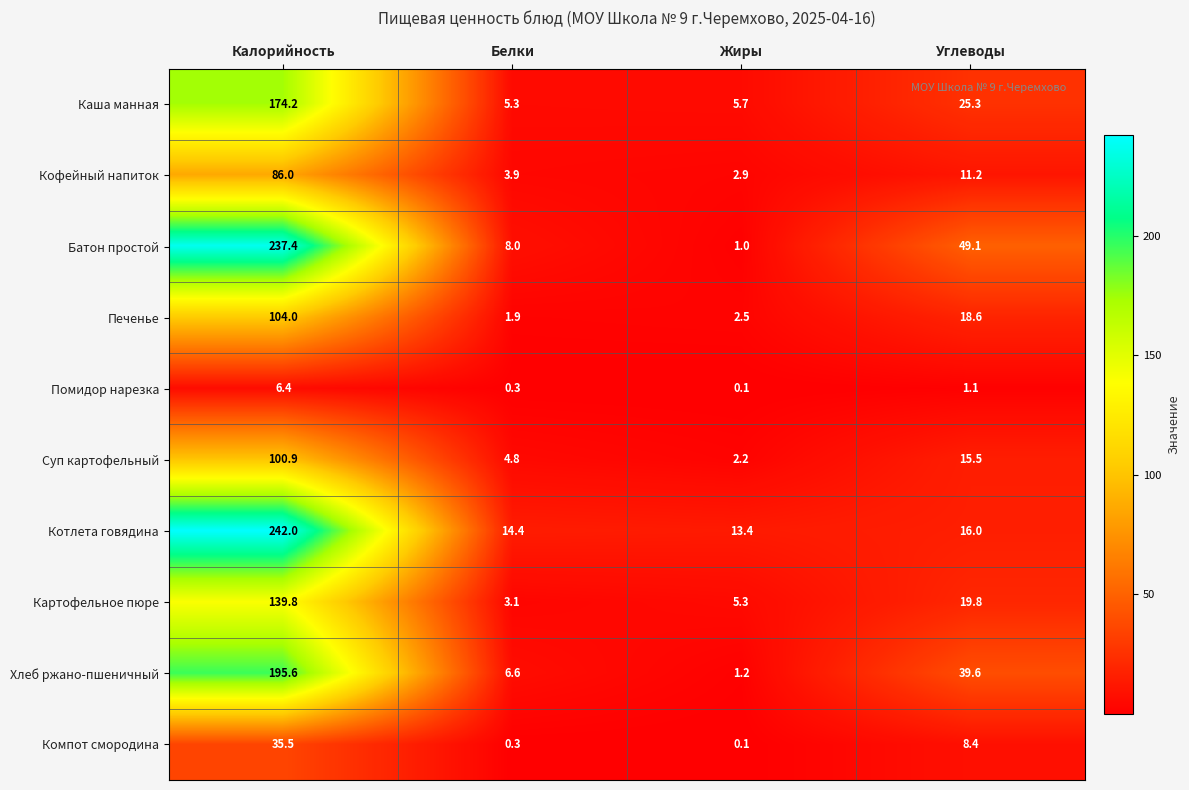

What is the spread (max minus min) of values at Углеводы?

48.0